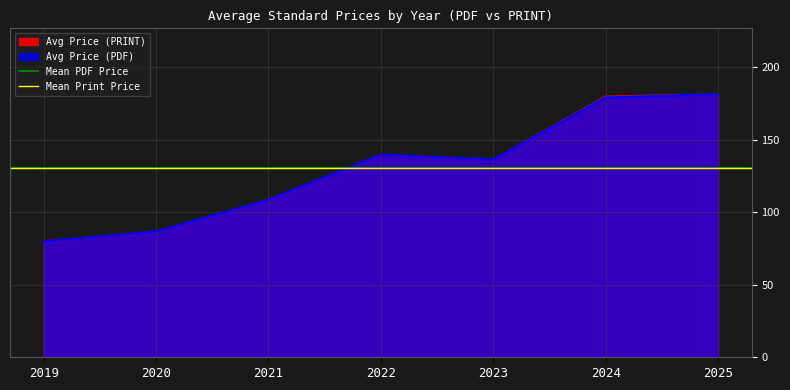

Is it true that Mean Print Price equals 130.4 at 2019?

True